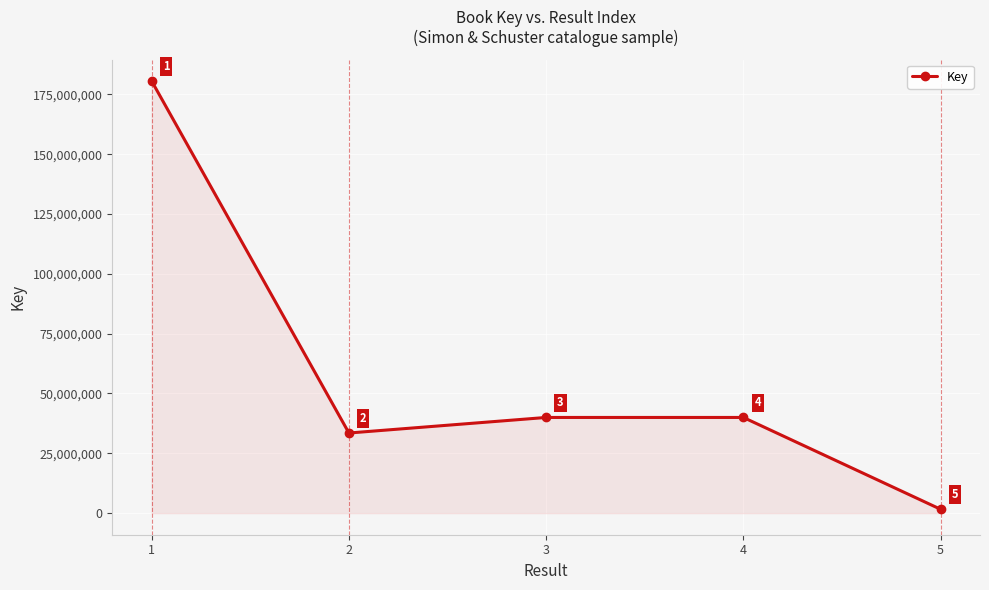

How many values are below 39984684?

2